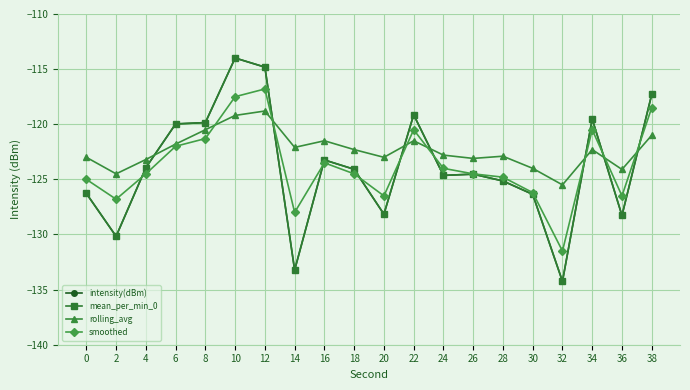

What is the total value across all series at 0?

-500.6